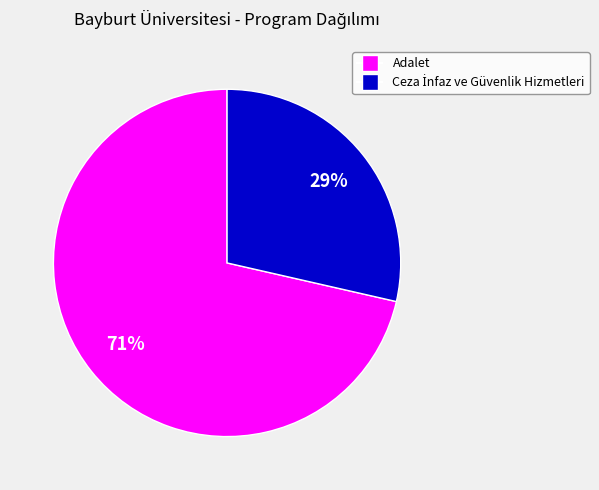

To the nearest percent, what is the average slice percentage?

50%